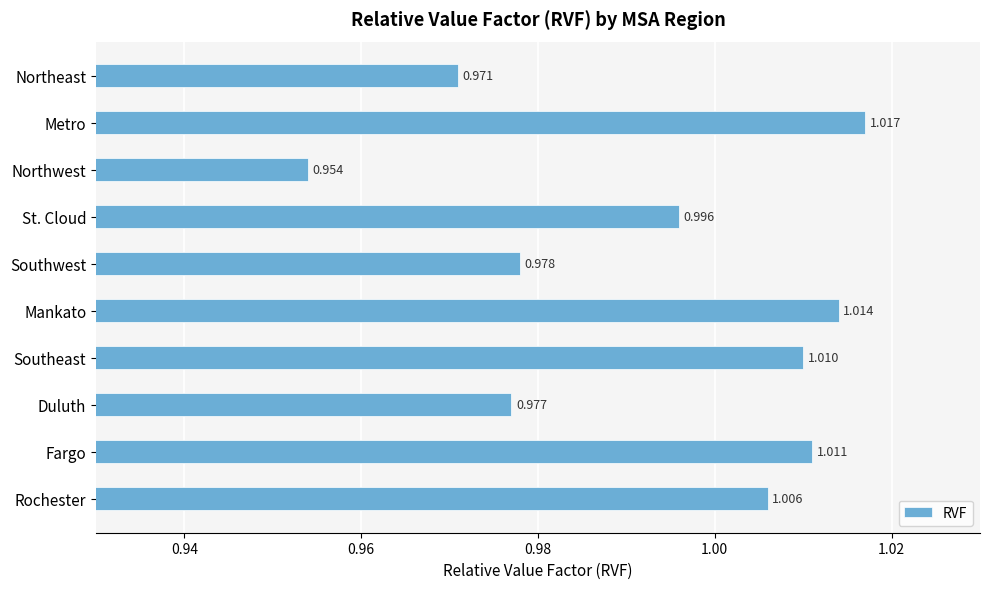

What is the sum of all values?

9.9